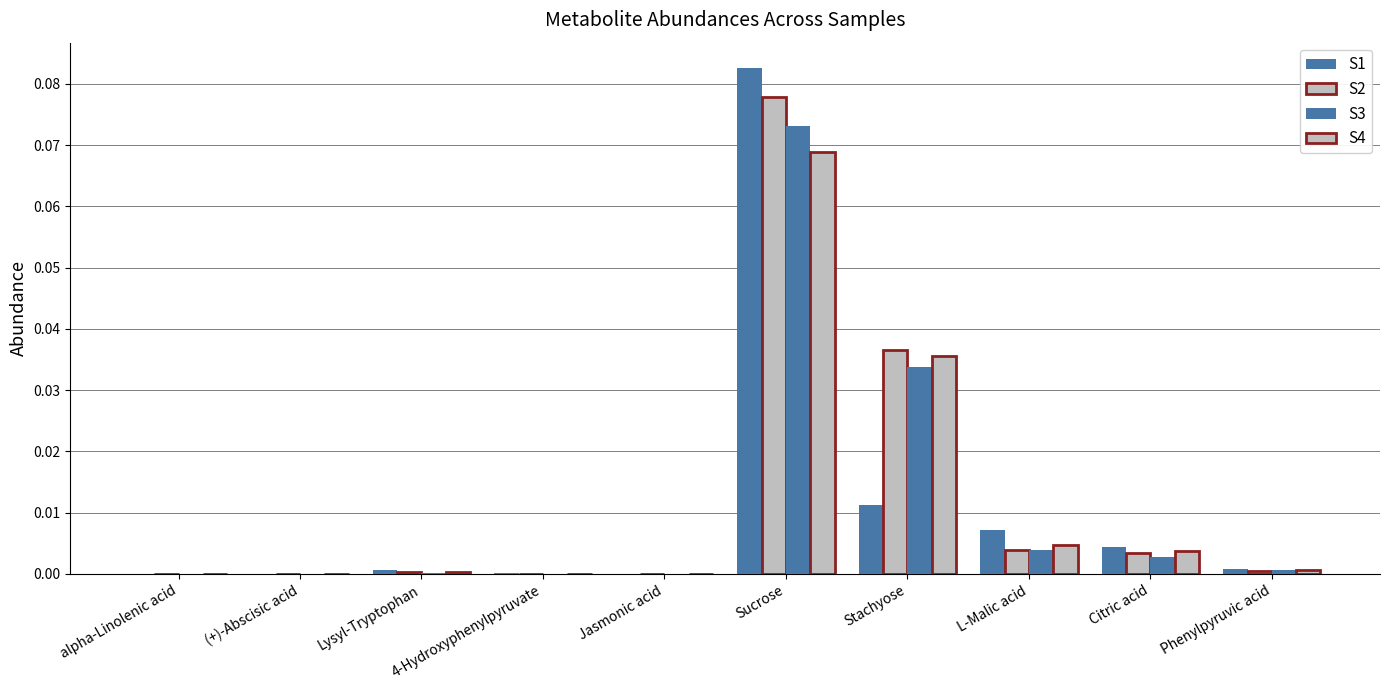

What is the difference between the S3 values at Sucrose and 4-Hydroxyphenylpyruvate?

0.1